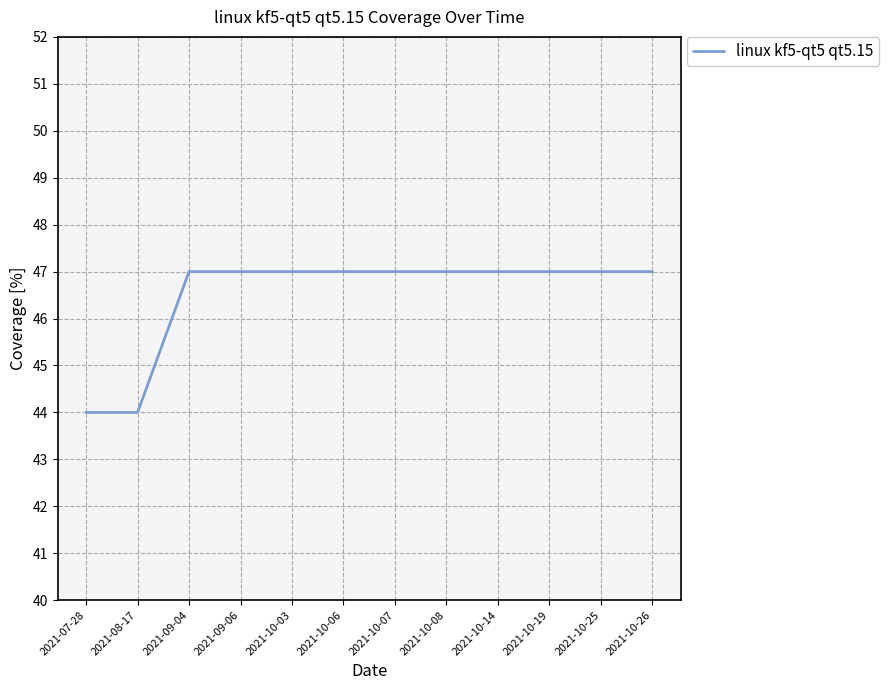

Approximately how many times larger is the value at 2021-10-19 compared to 2021-09-04?

1.0